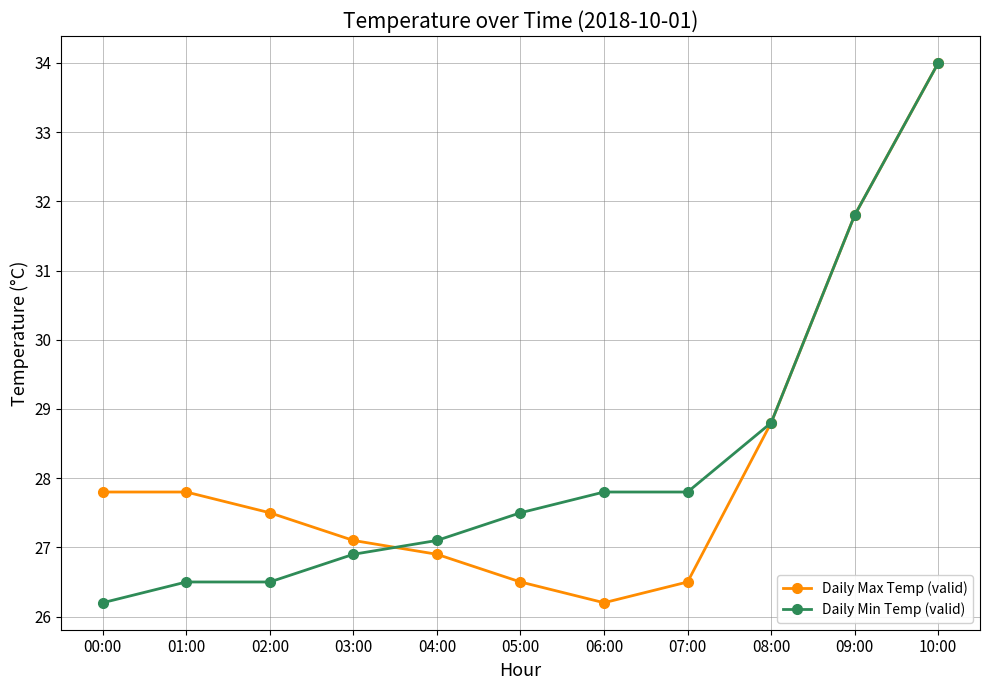

What is the spread (max minus min) of values at 02:00?

1.0